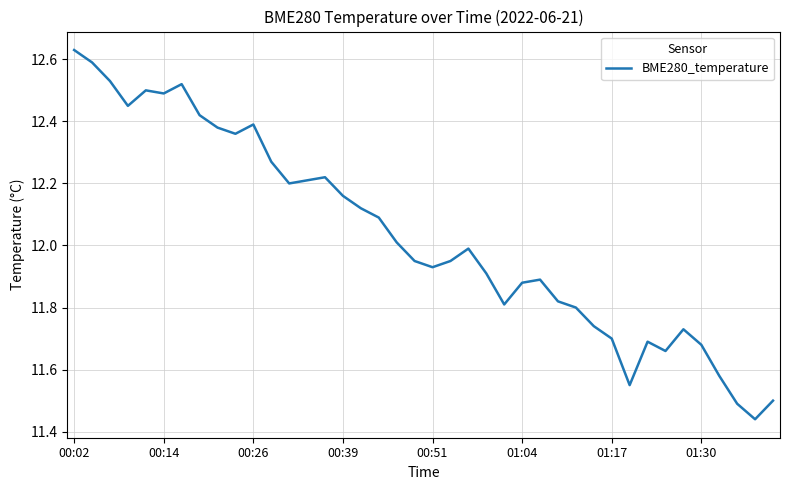

True or false: there are more than 2 points higher than both neighbors.

True